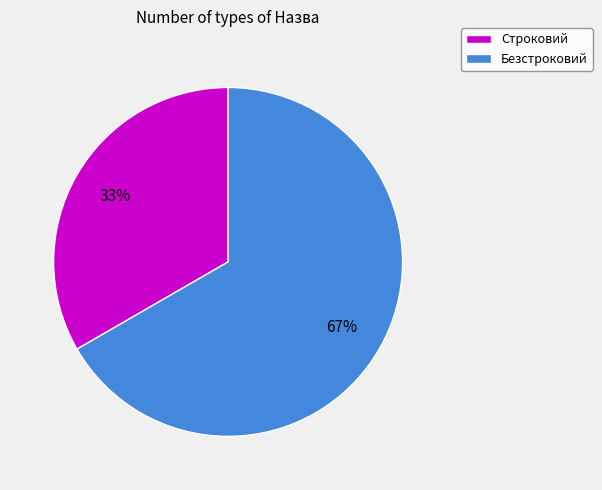

To the nearest percent, what is the combined percentage of Безстроковий and Строковий?

100%